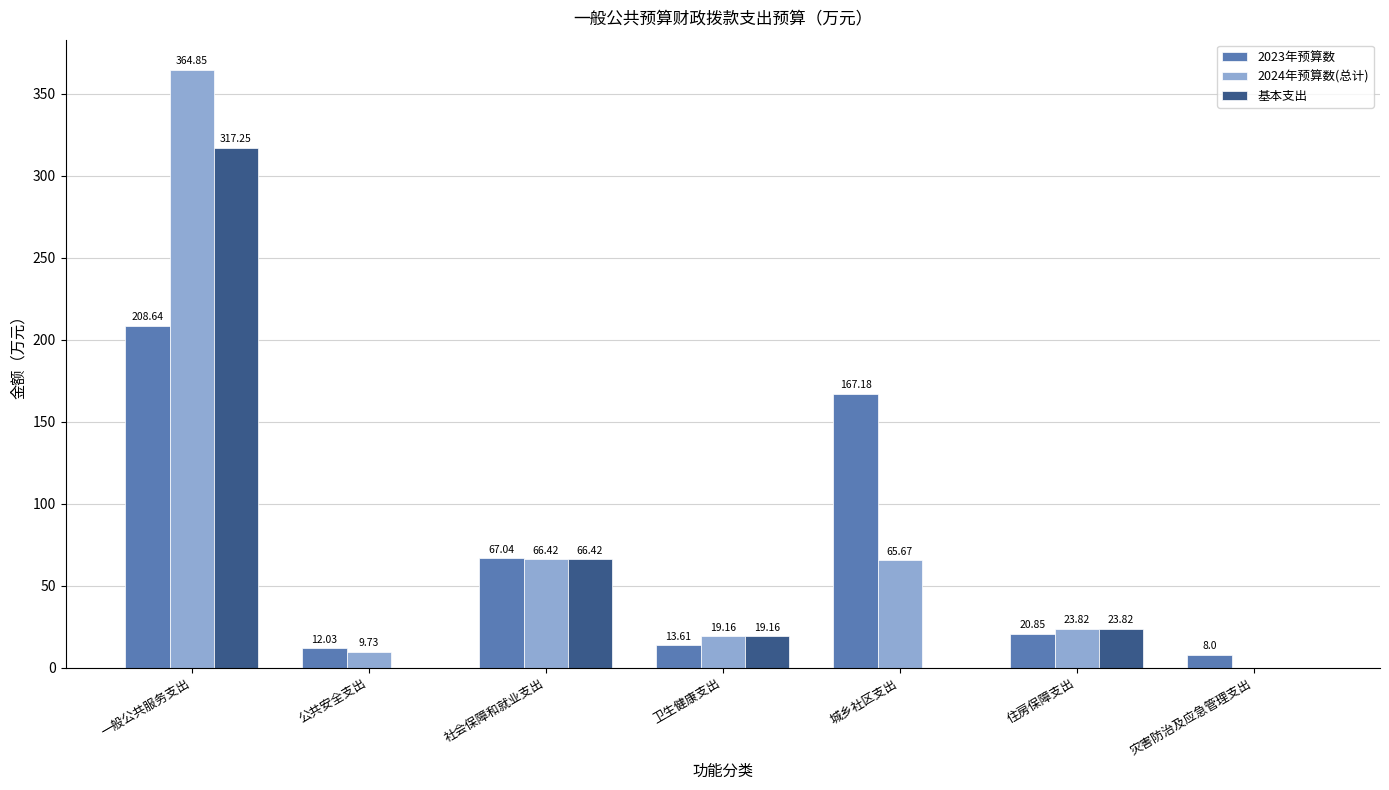

At which label does 2023年预算数 reach its peak?

一般公共服务支出